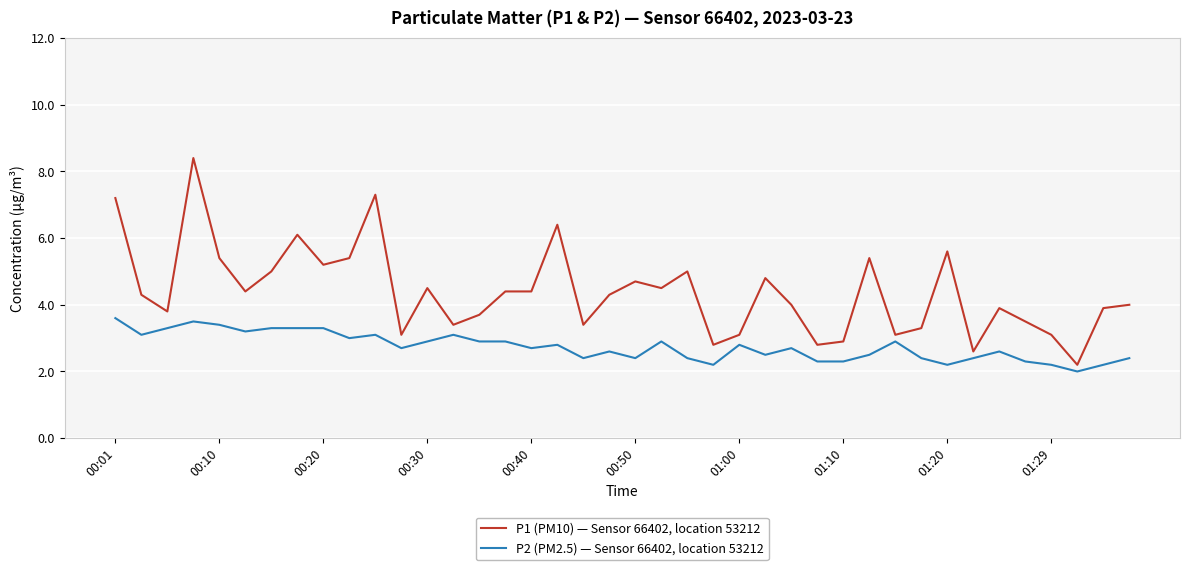

How many lines are shown in the chart?

2